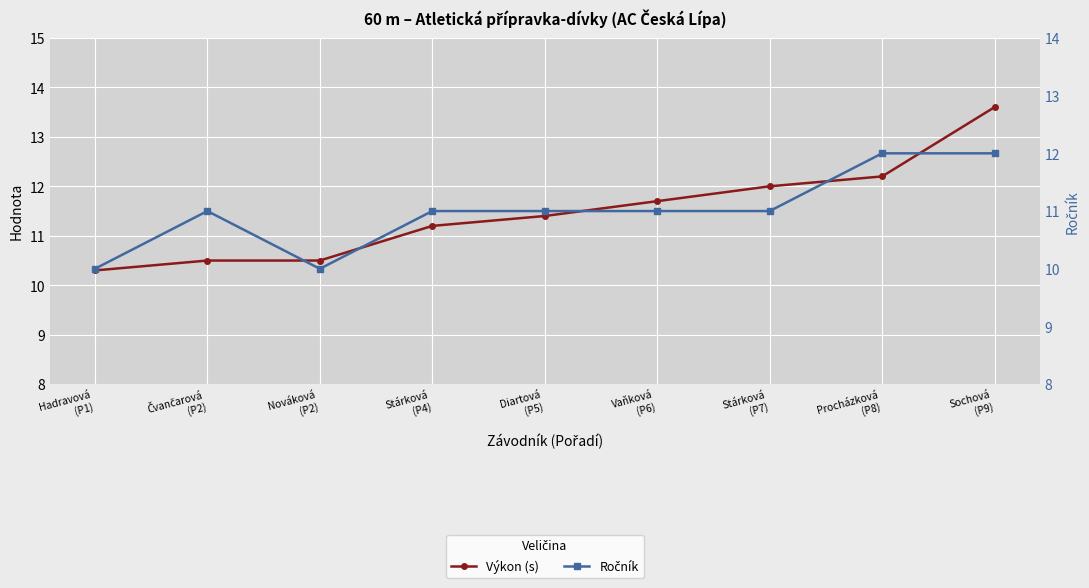

In Ročník, how many points are lower than both neighbors (excluding endpoints)?

1